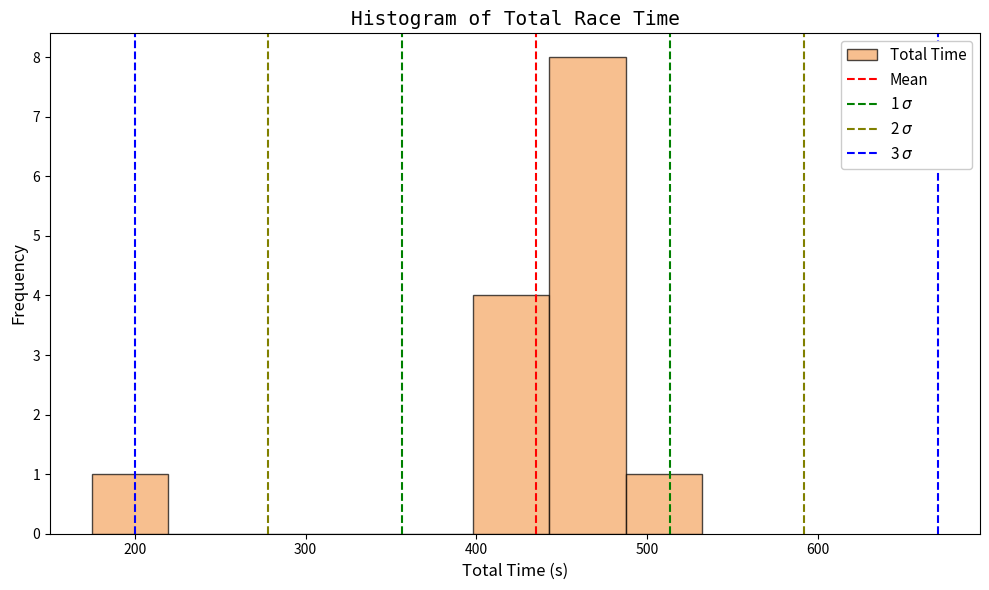

Which range on the x-axis has the tallest bar?

440 to 490